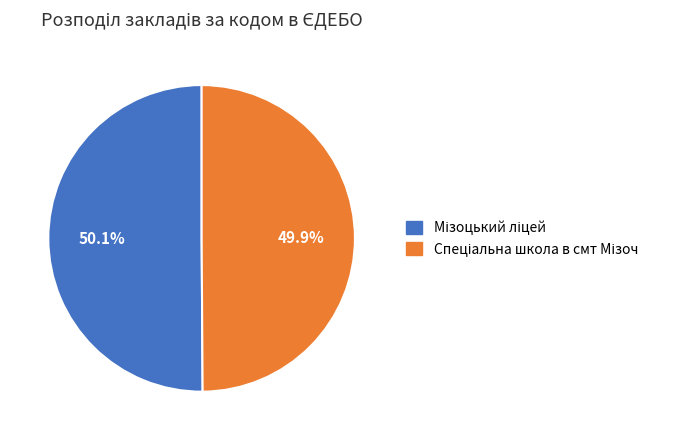

Is there a majority slice in this chart?

Yes